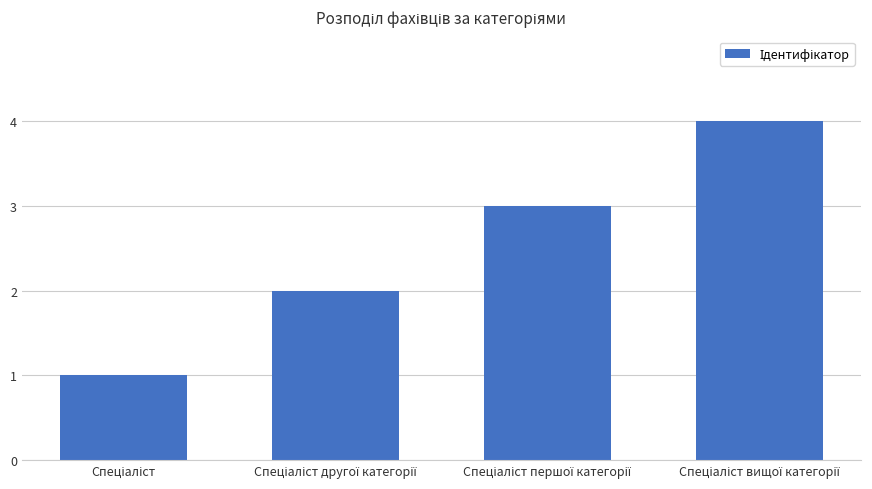

What is the greatest value displayed?

4